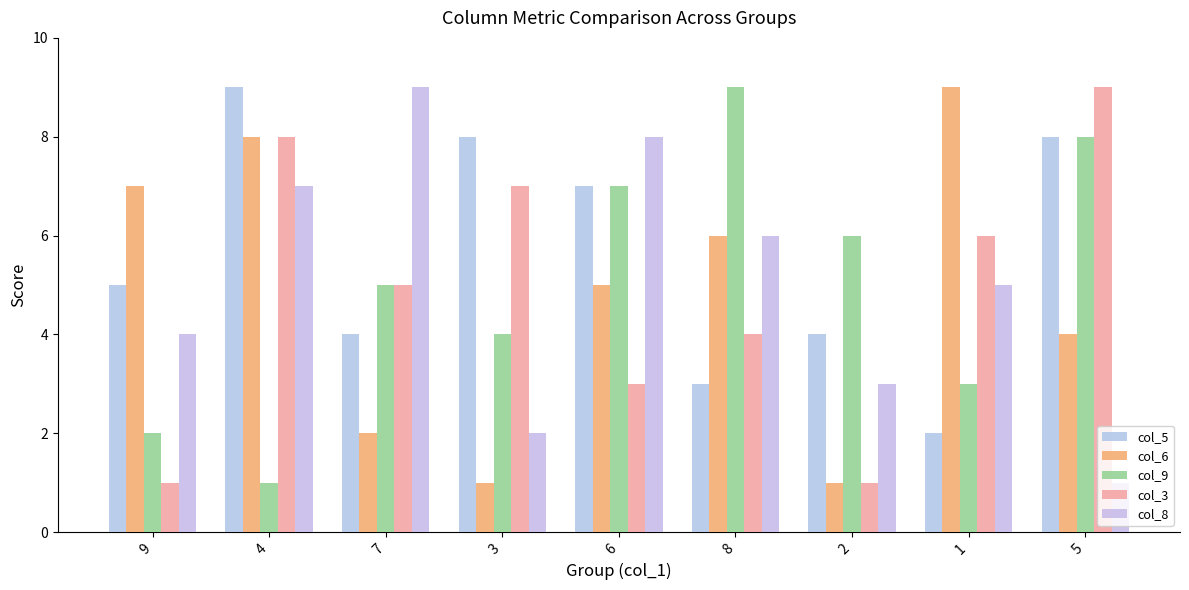

Reading left to right, what are all the values shown in this chart?

col_5: 9=5	4=9	7=4	3=8	6=7	8=3	2=4	1=2	5=8
col_6: 9=7	4=8	7=2	3=1	6=5	8=6	2=1	1=9	5=4
col_9: 9=2	4=1	7=5	3=4	6=7	8=9	2=6	1=3	5=8
col_3: 9=1	4=8	7=5	3=7	6=3	8=4	2=1	1=6	5=9
col_8: 9=4	4=7	7=9	3=2	6=8	8=6	2=3	1=5	5=1